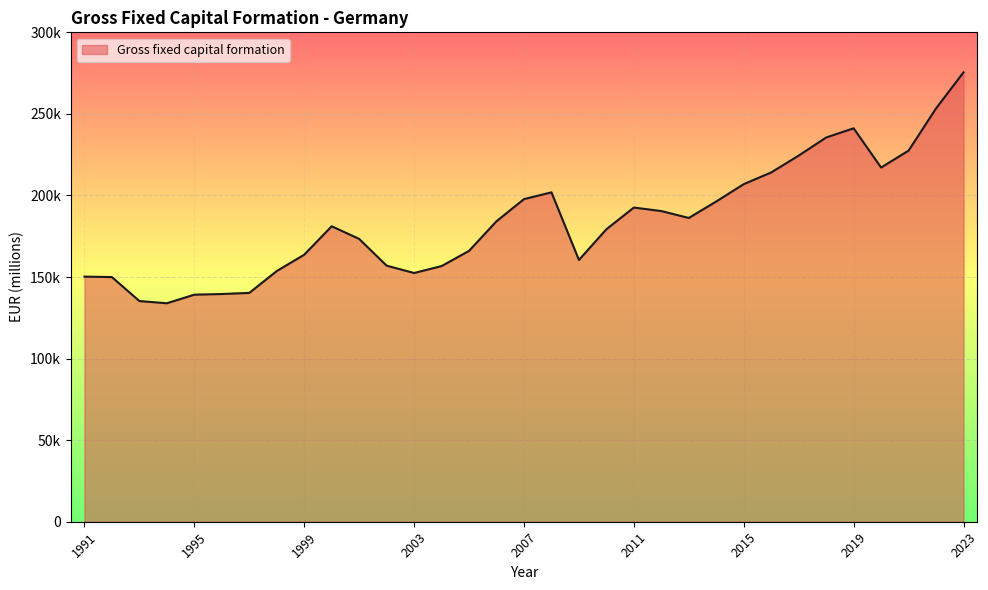

Where does the data first go above 181115?

2006